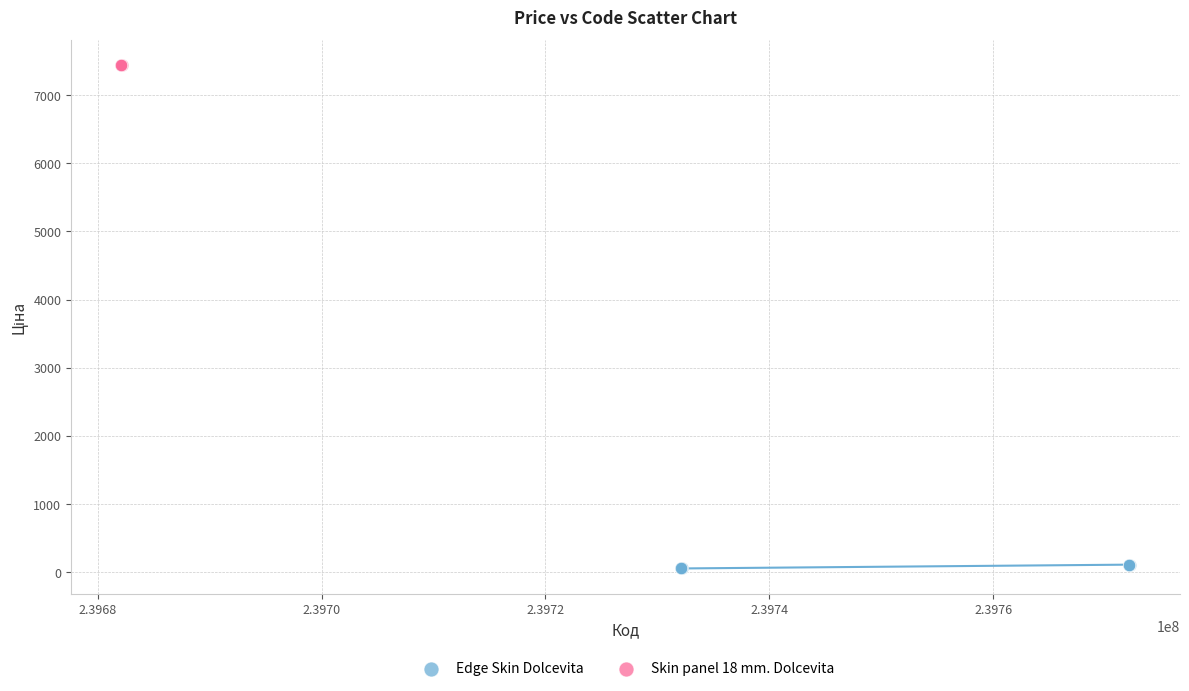

Which series reaches the minimum Y coordinate?

Edge Skin Dolcevita